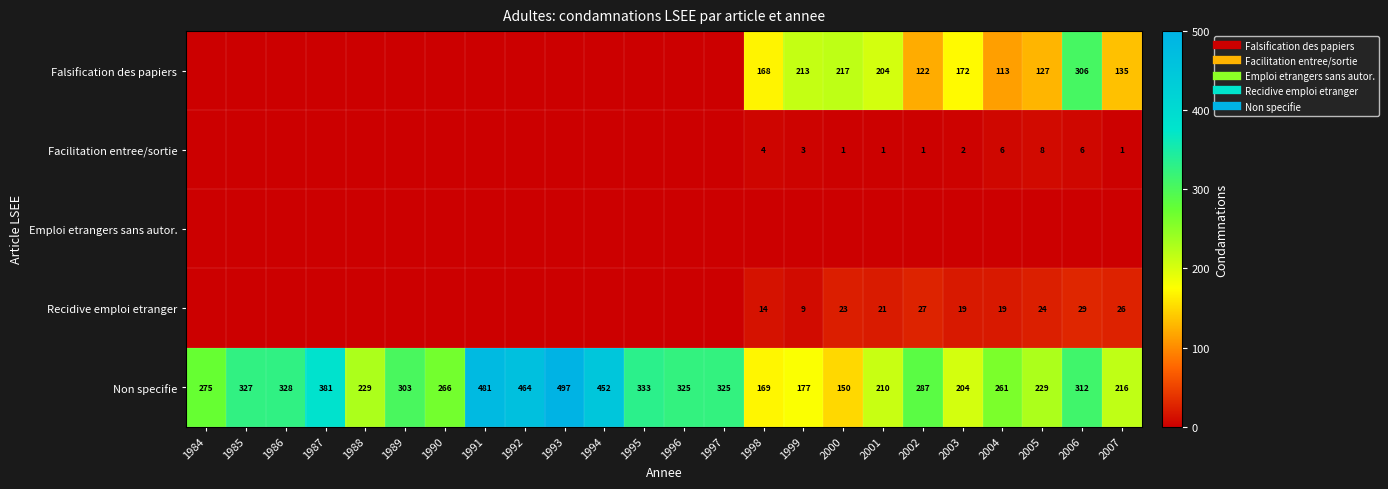

Which series has the largest total across all categories?

Non specifie